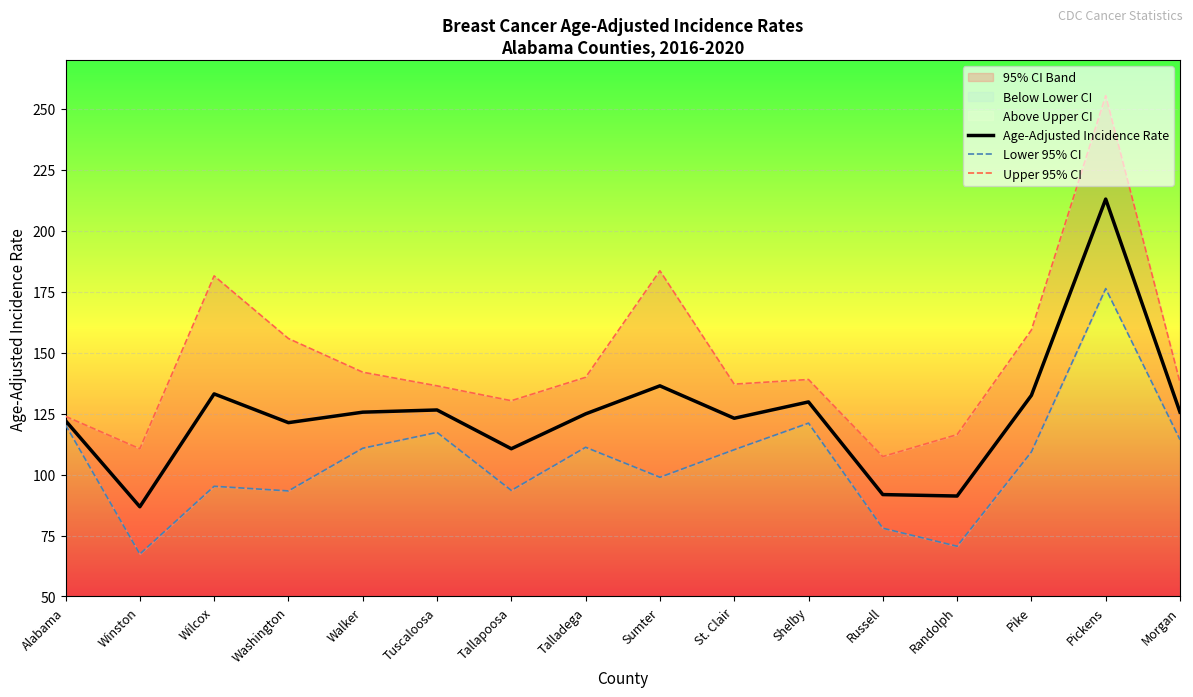

Which label corresponds to the largest value in the chart?

Pickens